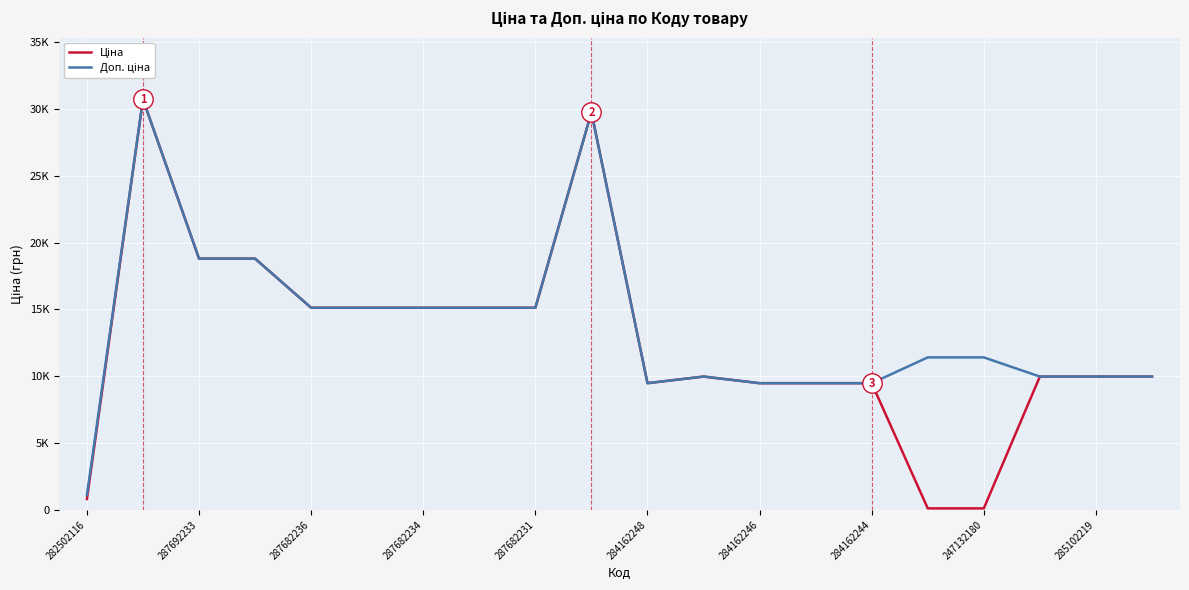

Is this an area chart (filled region under the line)?

No